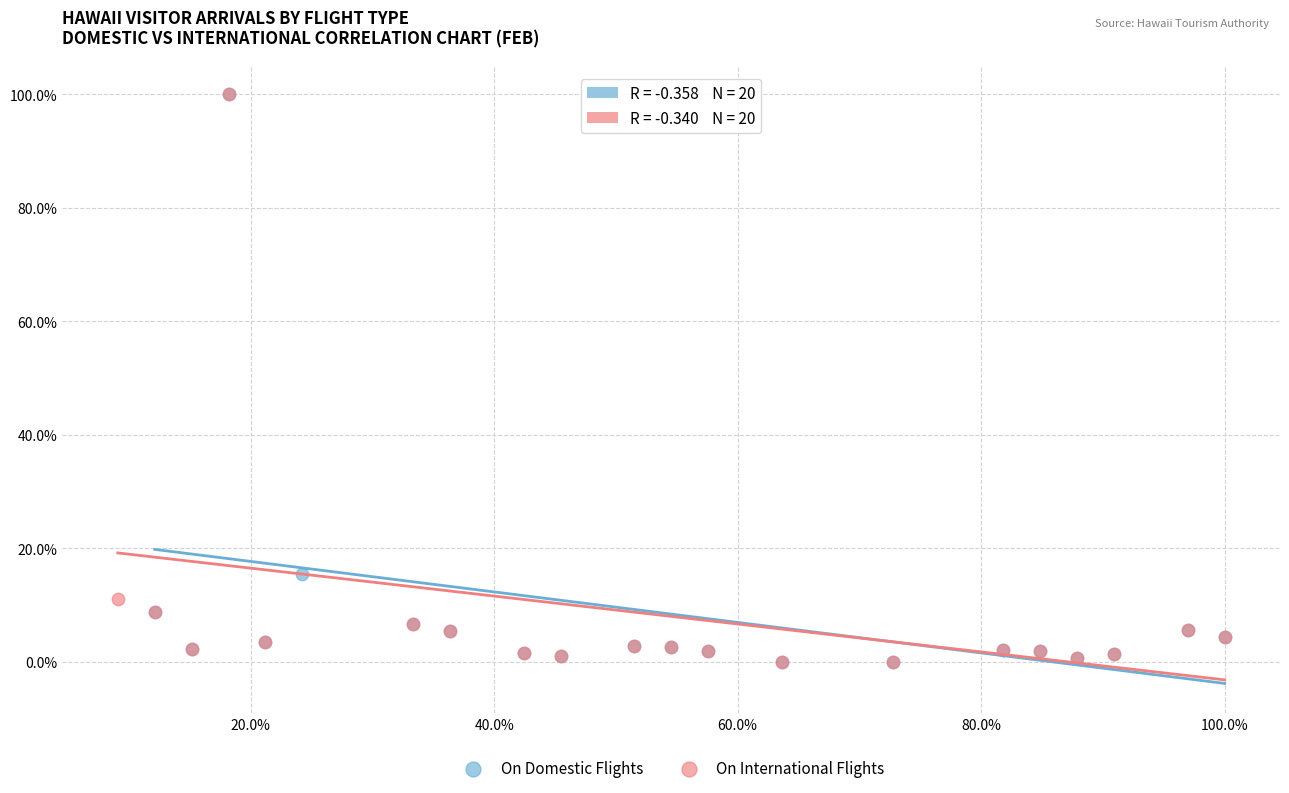

What are all the series names shown in the legend?

On Domestic Flights, On International Flights